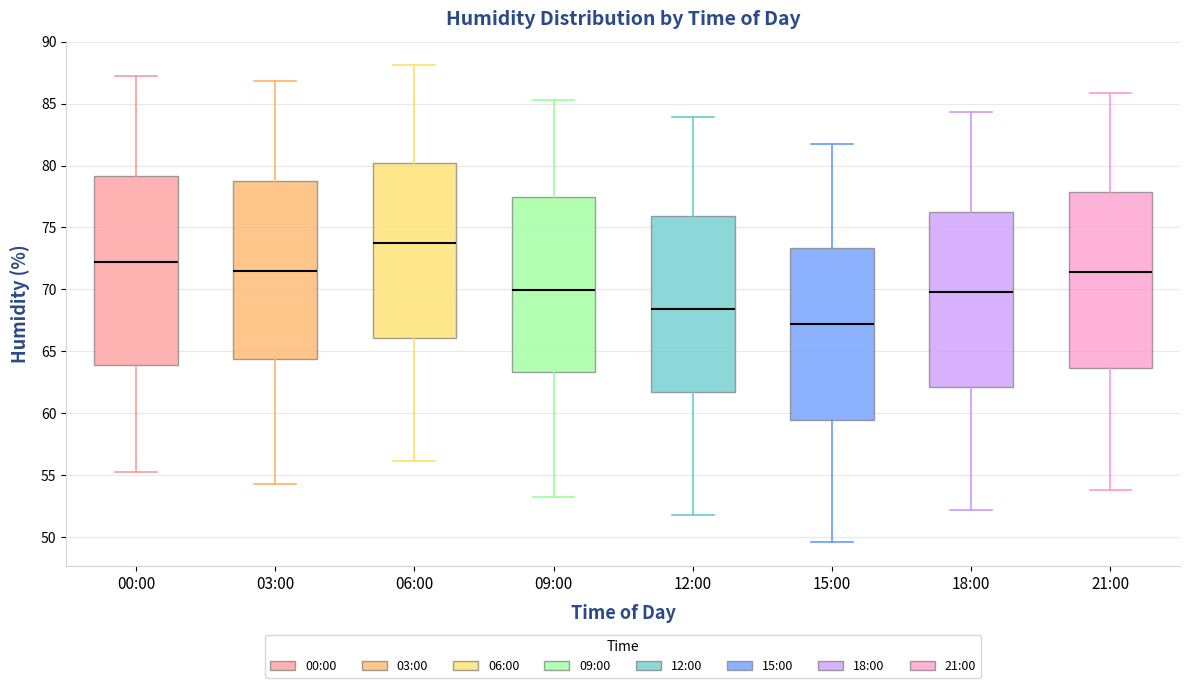

Reading left to right, read every box against the y-axis: the position of its median line, the range the box covers, and the ends of its whiskers. The values are not printed on the chart, so give them approximately, as read against the axis.

00:00: median 72.0, box 64.0 to 79.0, whiskers 55.0 to 87.0
03:00: median 71.5, box 64.5 to 79.0, whiskers 54.5 to 87.0
06:00: median 73.5, box 66.0 to 80.0, whiskers 56.0 to 88.0
09:00: median 70.0, box 63.5 to 77.5, whiskers 53.0 to 85.5
12:00: median 68.5, box 61.5 to 76.0, whiskers 52.0 to 84.0
15:00: median 67.0, box 59.5 to 73.5, whiskers 49.5 to 81.5
18:00: median 70.0, box 62.0 to 76.5, whiskers 52.0 to 84.5
21:00: median 71.5, box 63.5 to 78.0, whiskers 54.0 to 86.0